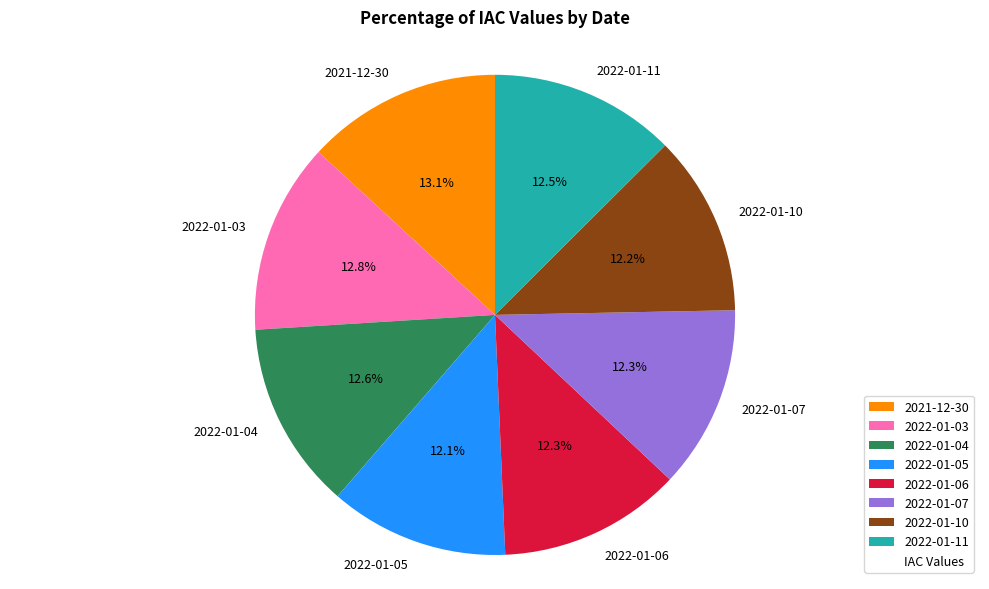

Does 2022-01-07 represent more than half of the total?

No